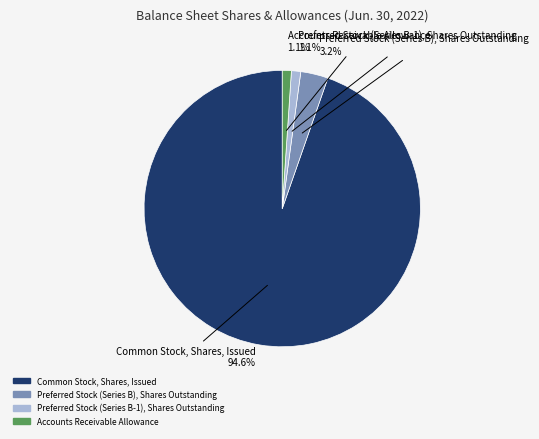

What portion of the pie excludes Accounts Receivable Allowance?

98.9%